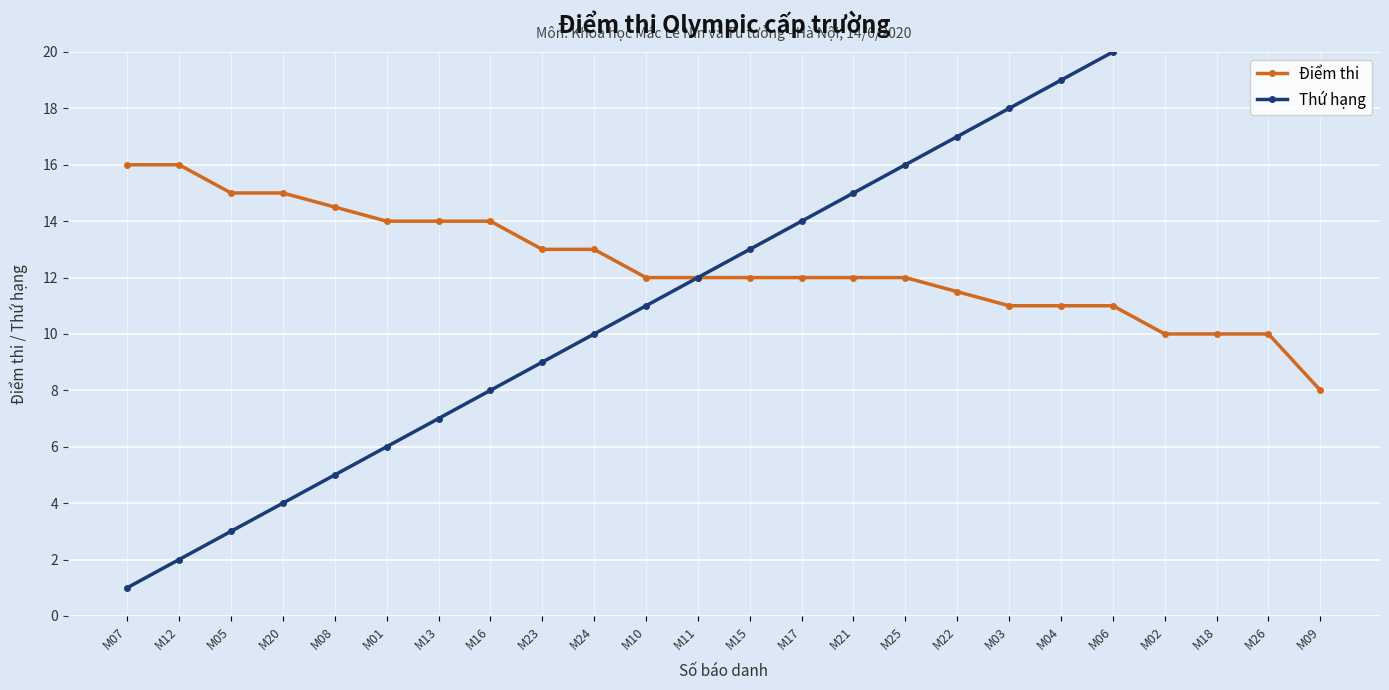

Is it true that Thứ hạng equals 22.0 at M18?

True